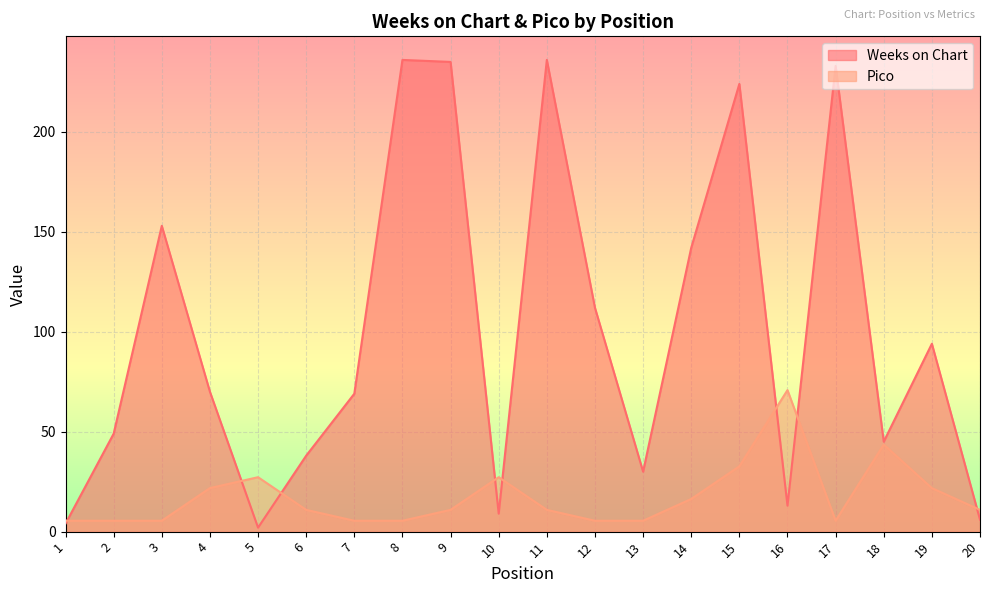

True or false: Weeks on Chart has more than 0 interior local peaks.

True